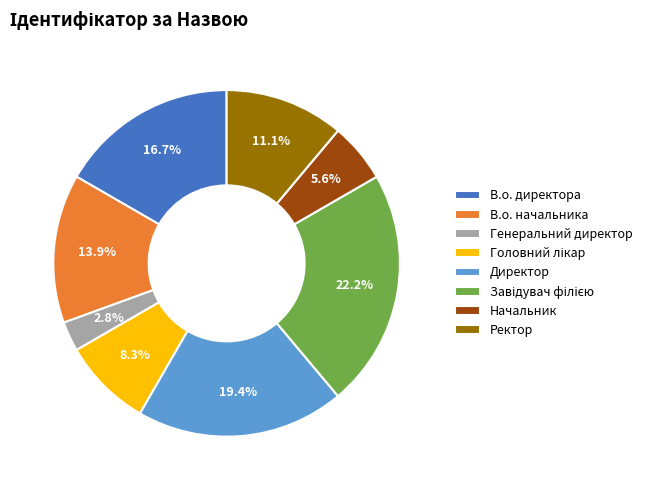

Which slice is the smallest?

Генеральний директор